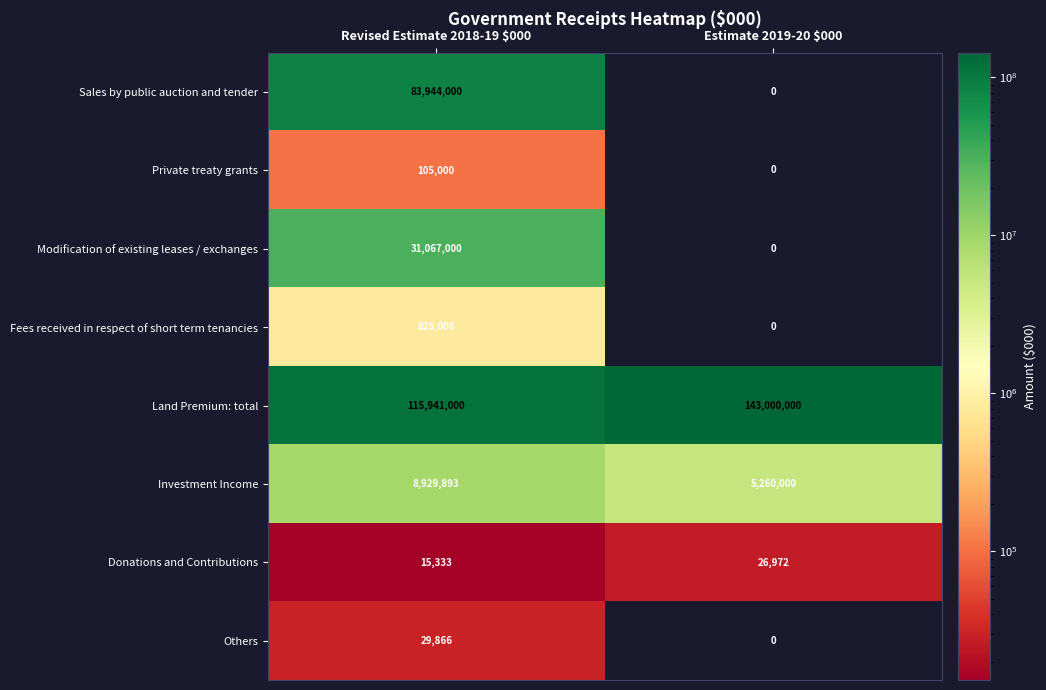

At which category does the chart reach its peak across all series?

Estimate 2019-20 $000